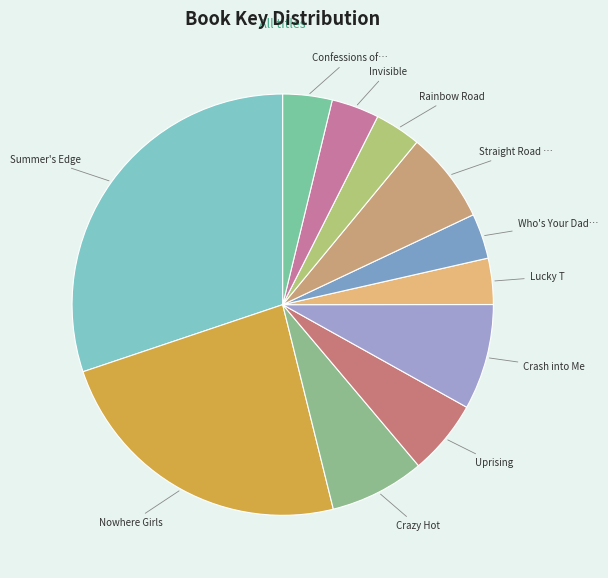

Count the number of slices in the pie.

11